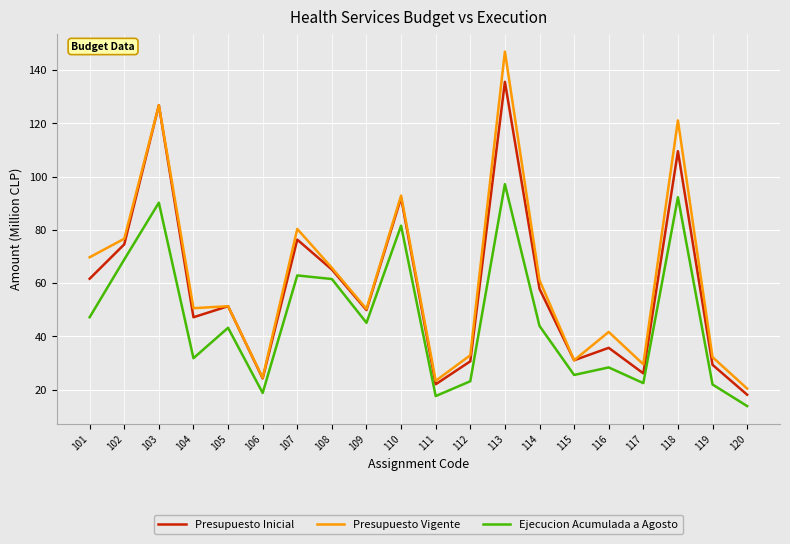

What is the total value across all series at 101?

178.5